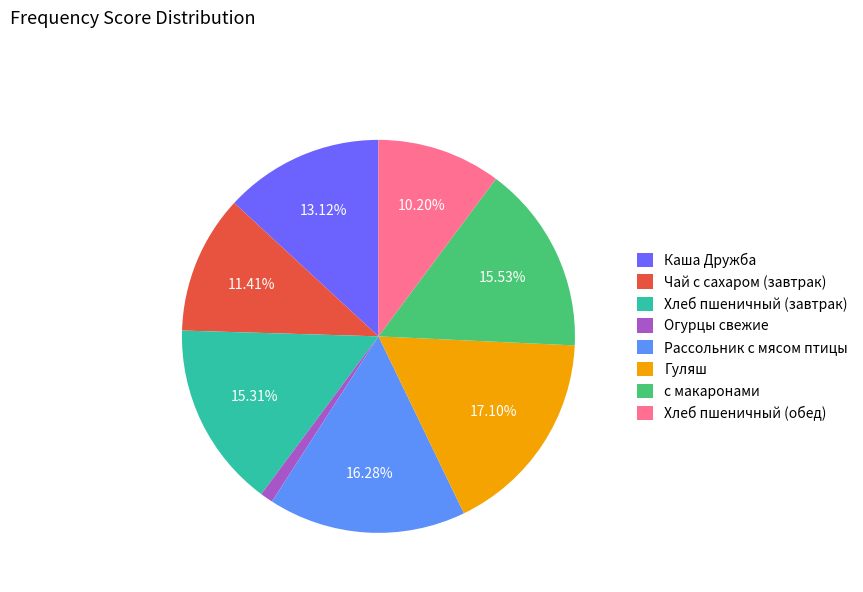

Which category has the biggest portion of the pie?

Гуляш